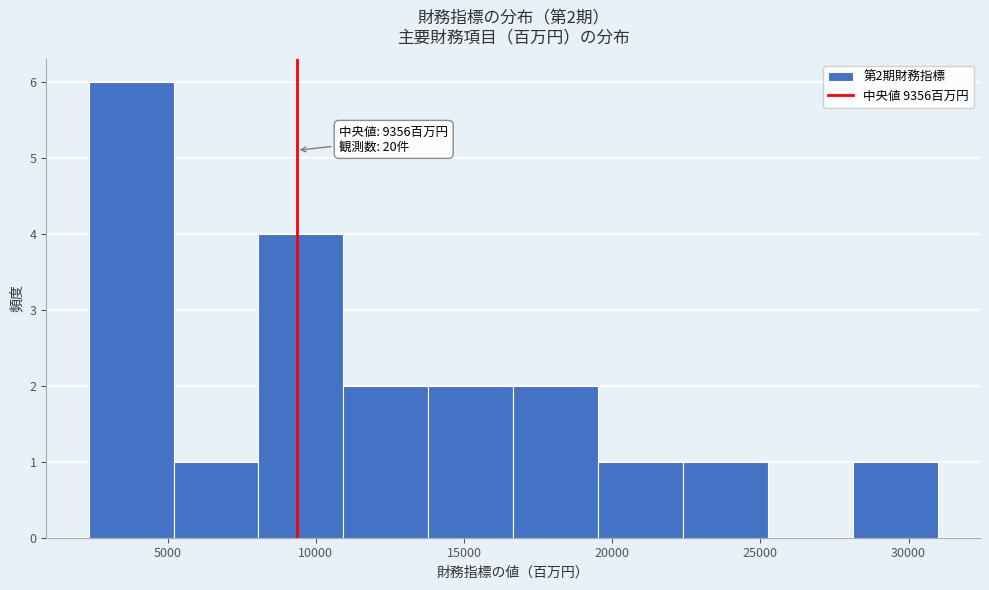

Which range on the x-axis has the tallest bar?

2500 to 5000